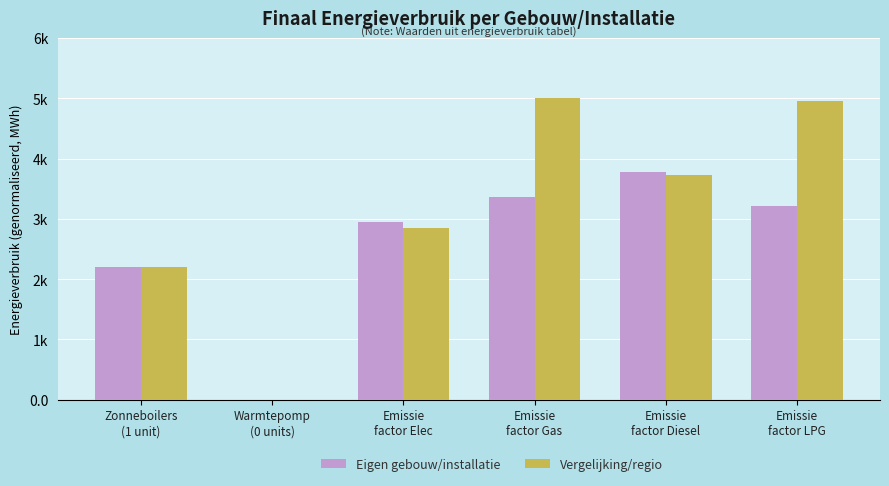

Which series has the widest spread of values?

Vergelijking/regio